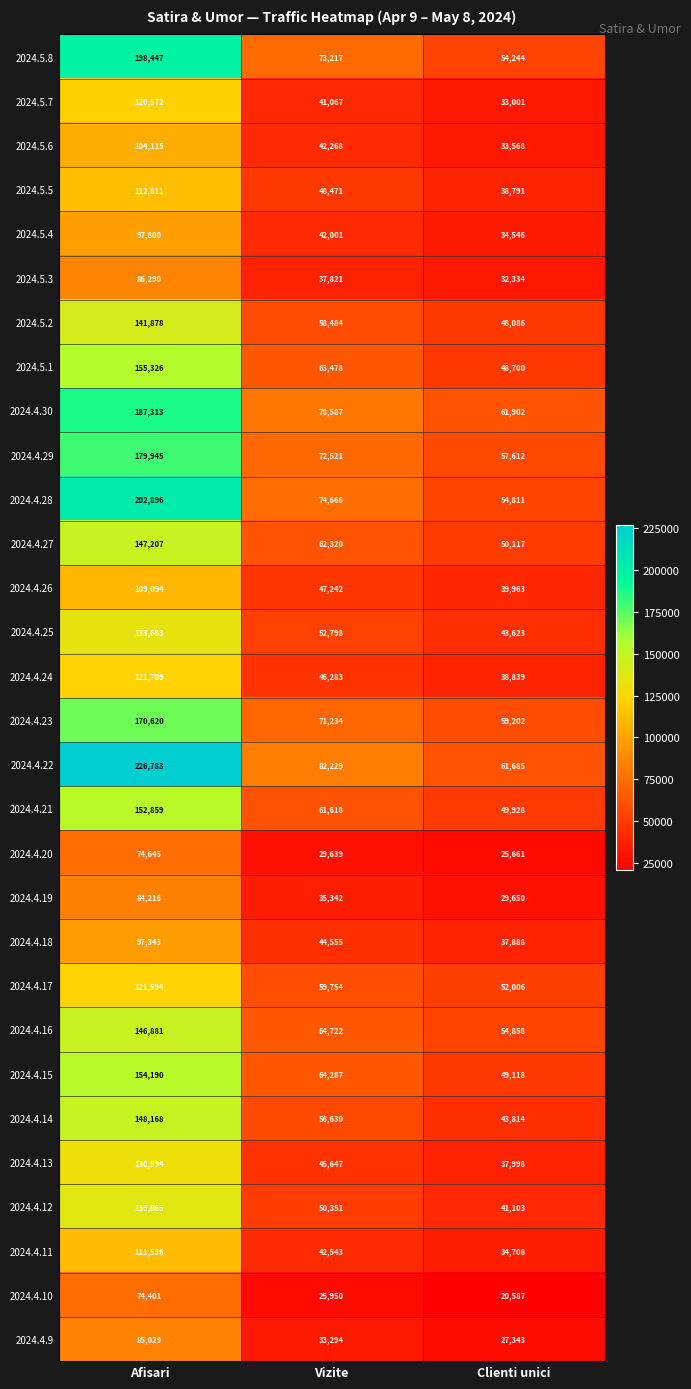

How many categories are shown in the chart?

3